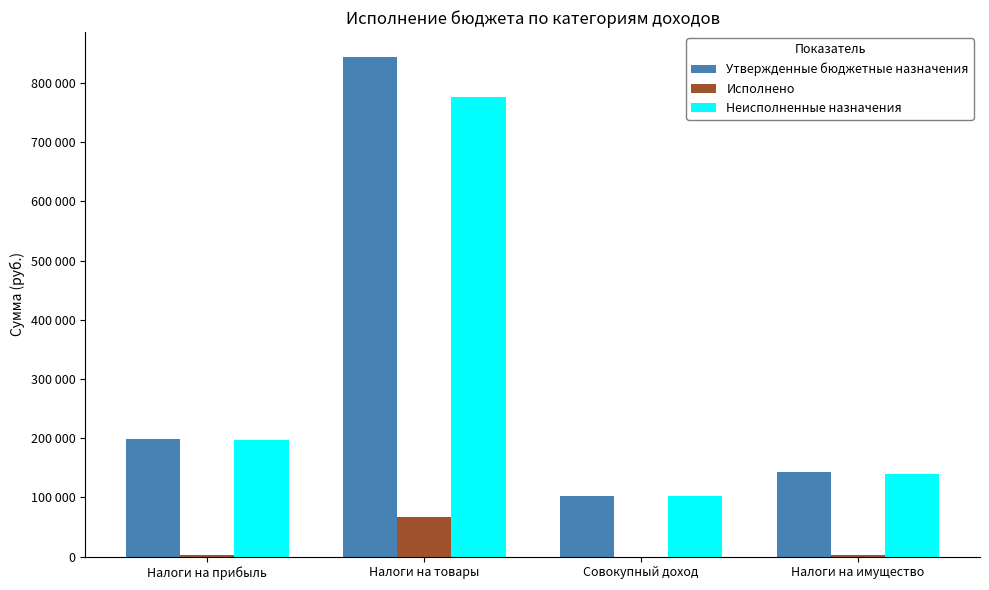

True or false: Неисполненные назначения has a value of 196195.1 at Налоги на прибыль.

True